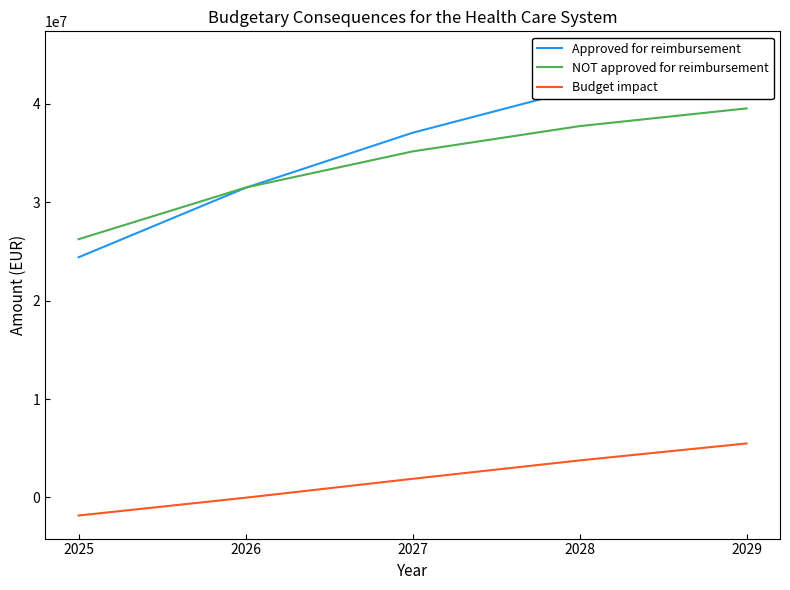

The value of Budget impact at 2026 is -25200.0. True or false?

True